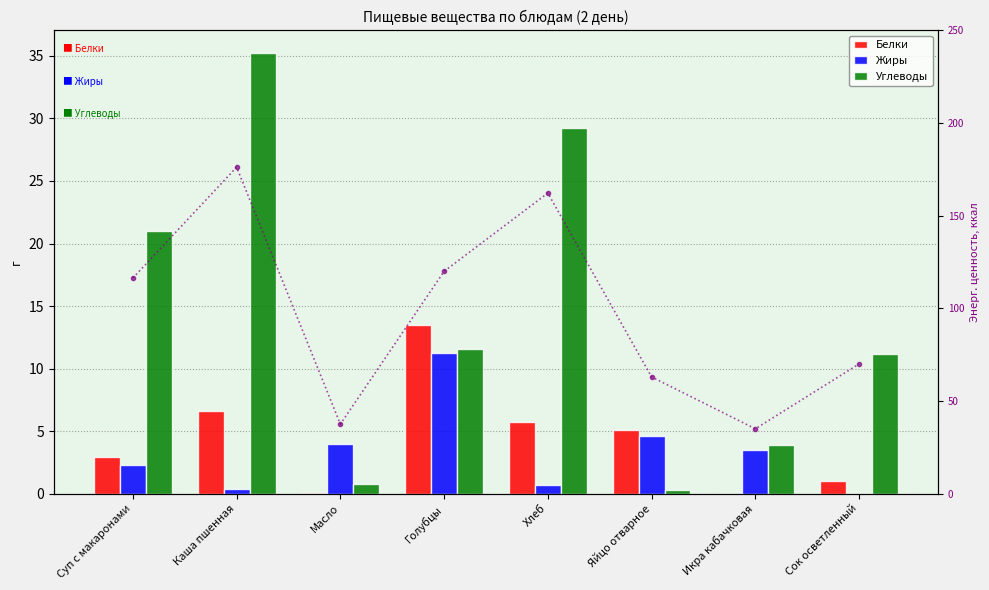

What is the approximate value of Энергетика, ккал at Хлеб?

162.2